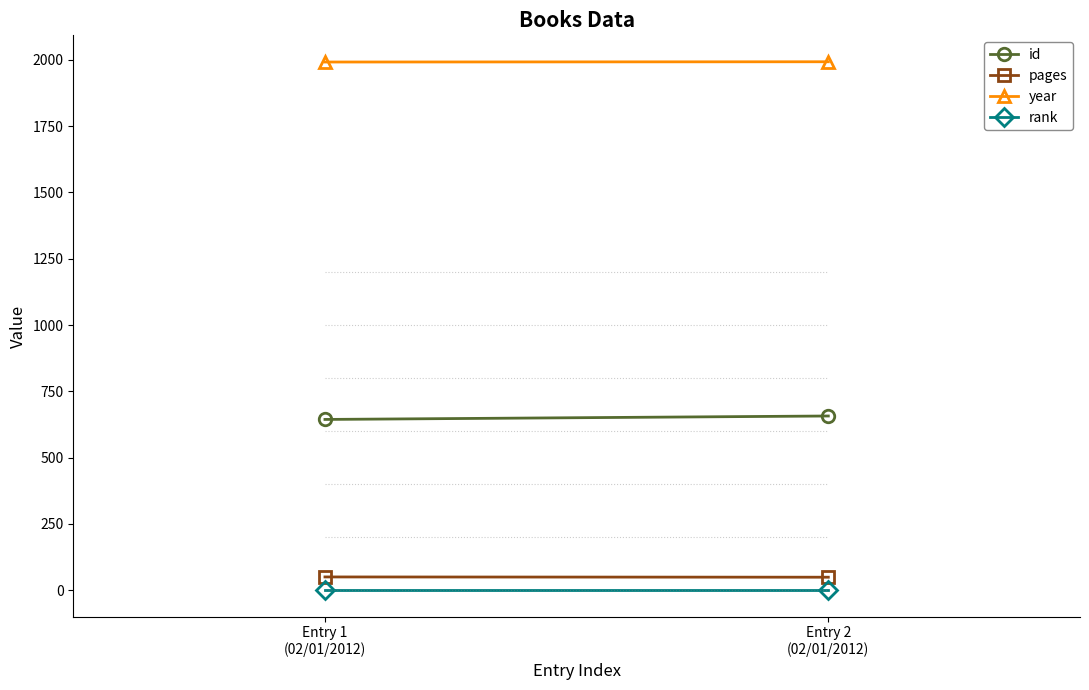

What is the average value of the id series?

650